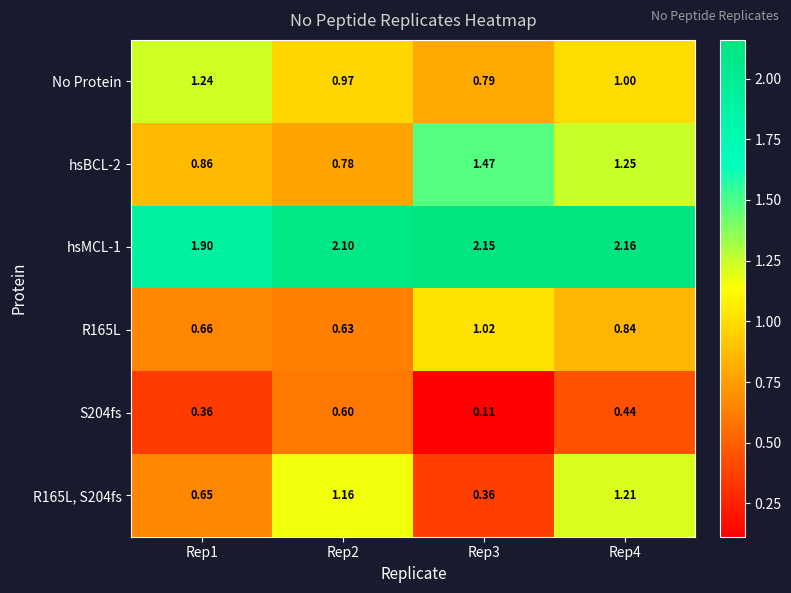

Between Rep2 and Rep4, which series saw the biggest shift?

hsBCL-2